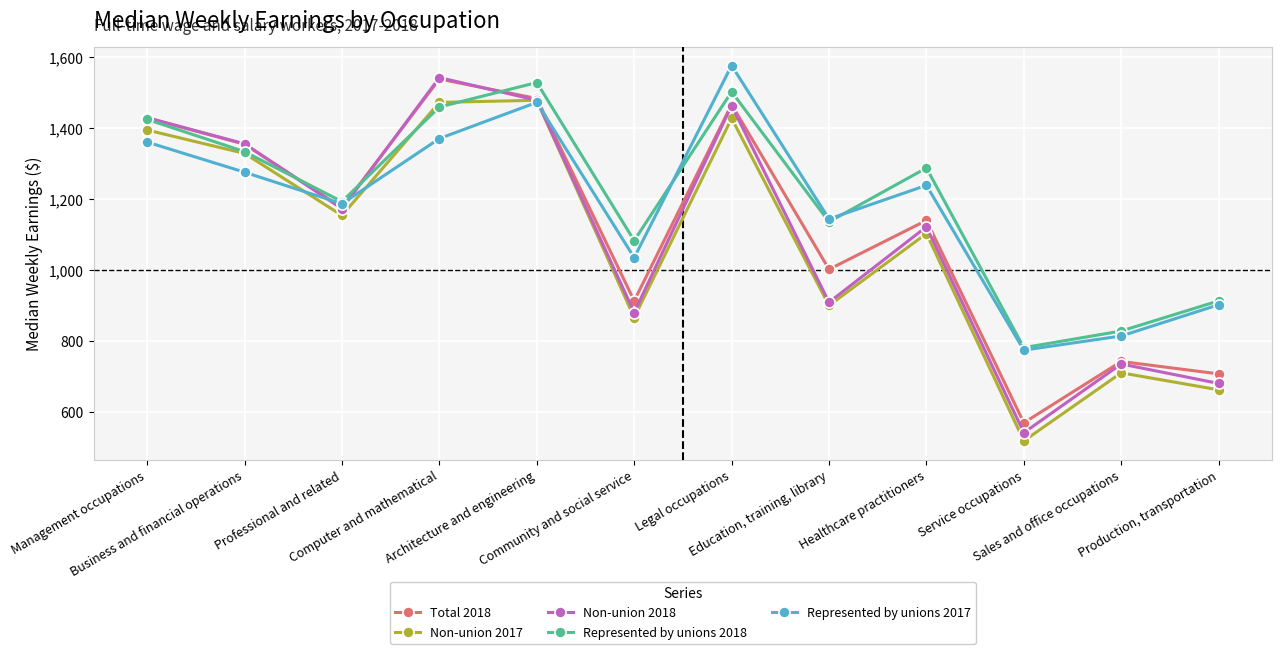

Which series has the largest range (max minus min)?

Non-union 2018